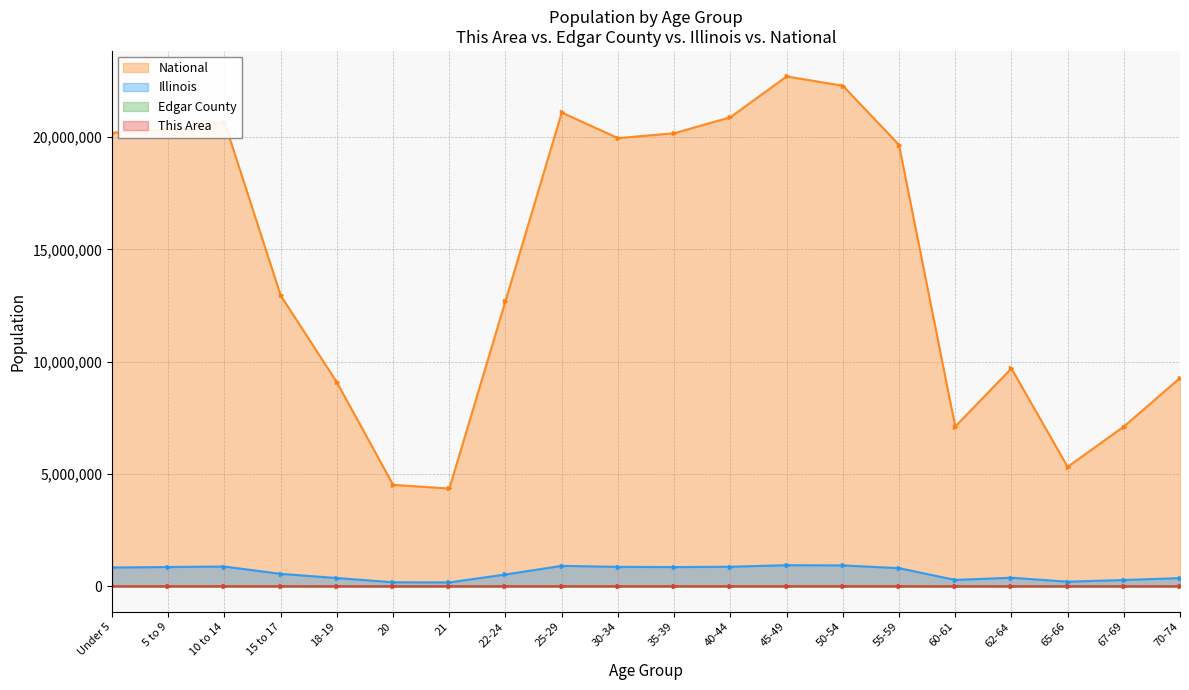

Reading left to right, extract all data points from this chart.

This Area: Under 5=204	5 to 9=264	10 to 14=275	15 to 17=171	18-19=80	20=38	21=25	22-24=118	25-29=218	30-34=214	35-39=246	40-44=246	45-49=296	50-54=397	55-59=340	60-61=113	62-64=150	65-66=97	67-69=133	70-74=158
Edgar County: Under 5=1068	5 to 9=1103	10 to 14=1196	15 to 17=754	18-19=410	20=176	21=163	22-24=573	25-29=1039	30-34=999	35-39=1131	40-44=1069	45-49=1319	50-54=1506	55-59=1379	60-61=479	62-64=743	65-66=428	67-69=597	70-74=780
Illinois: Under 5=835577	5 to 9=859405	10 to 14=879448	15 to 17=554749	18-19=367343	20=179613	21=172795	22-24=526556	25-29=910273	30-34=865684	35-39=855790	40-44=870100	45-49=940094	50-54=930785	55-59=807778	60-61=284180	62-64=381249	65-66=205270	67-69=279790	70-74=364475
National: Under 5=20201362	5 to 9=20348657	10 to 14=20677194	15 to 17=12954254	18-19=9086089	20=4519129	21=4354294	22-24=12712576	25-29=21101849	30-34=19962099	35-39=20179642	40-44=20890964	45-49=22708591	50-54=22298125	55-59=19664805	60-61=7113727	62-64=9704197	65-66=5319902	67-69=7115361	70-74=9278166